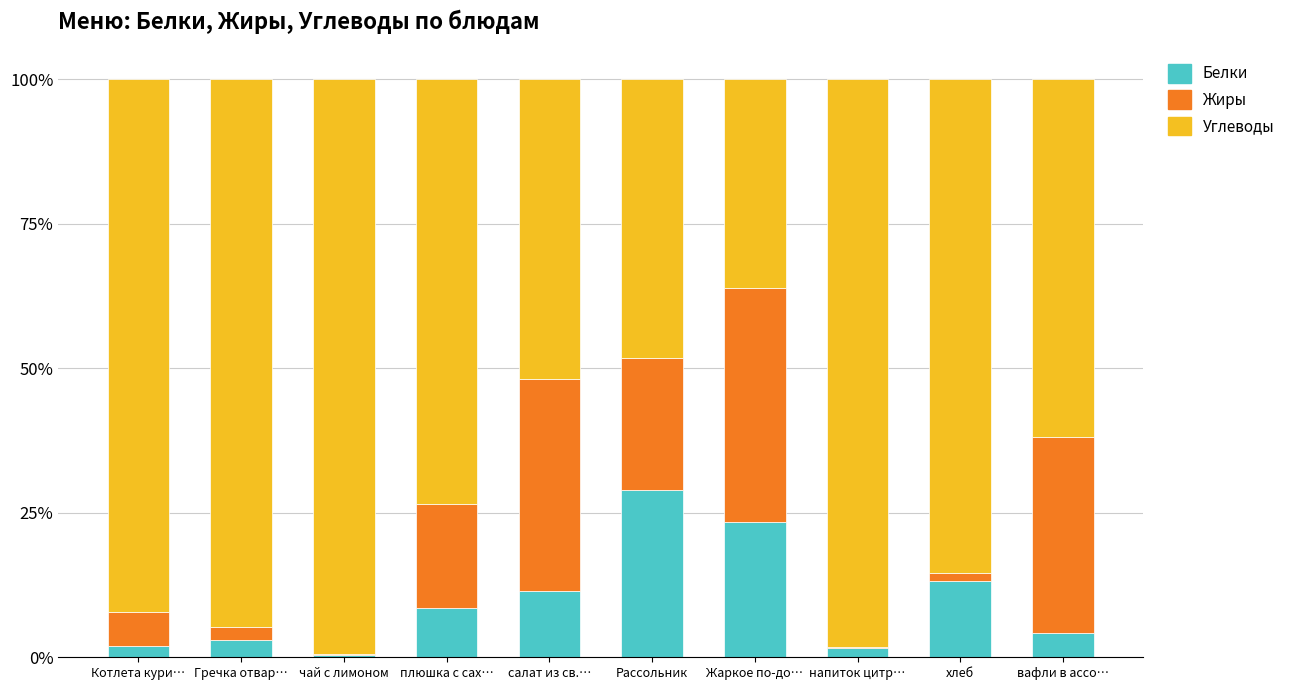

The value of Белки at салат из св.… is 11.5. True or false?

True